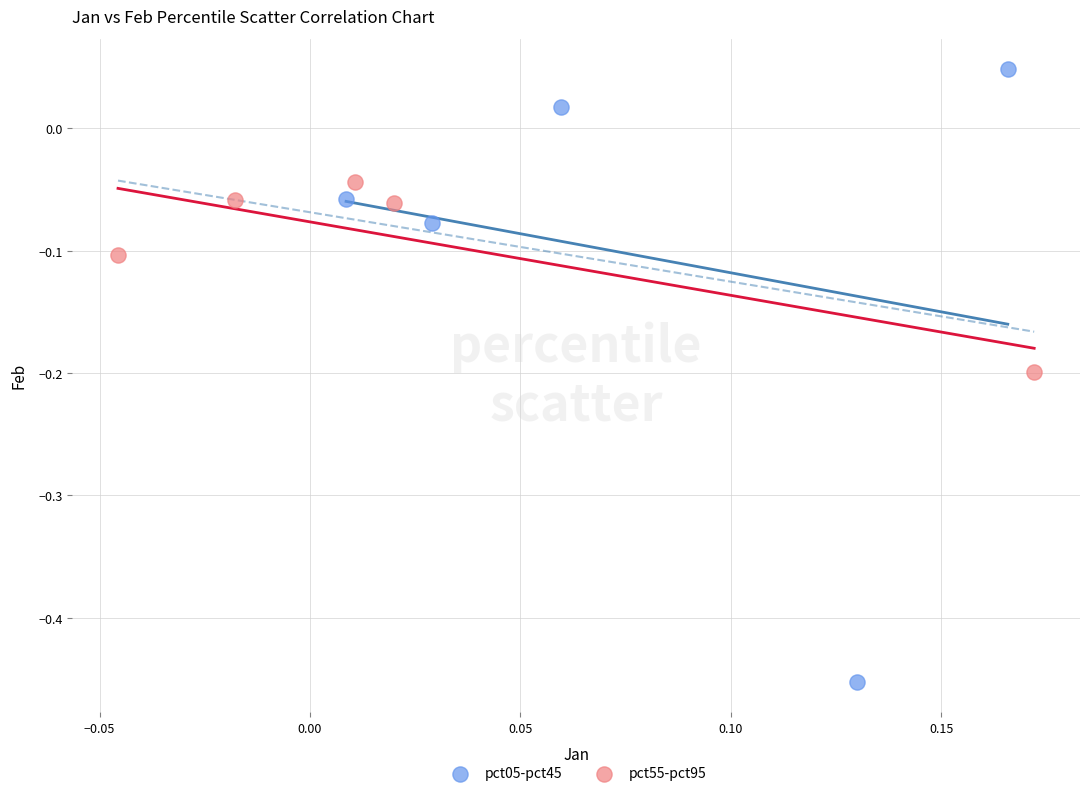

Which series has the largest Y range (max minus min)?

pct05-pct45